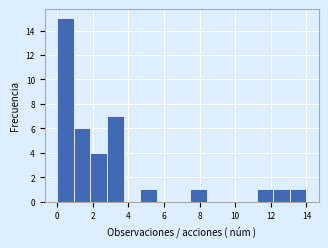

Reading left to right, transcribe this chart: for each bar, give the range it covers on the x-axis and its height. Neither the bar edges nor the heights are printed on the chart, so give them approximately, as read against the axes.

0.0 to 1.0: 15
1.0 to 1.8: 6
1.8 to 2.8: 4
2.8 to 3.8: 7
3.8 to 4.6: 0
4.6 to 5.6: 1
5.6 to 6.6: 0
6.6 to 7.4: 0
7.4 to 8.4: 1
8.4 to 9.4: 0
9.4 to 10.2: 0
10.2 to 11.2: 0
11.2 to 12.2: 1
12.2 to 13.0: 1
13.0 to 14.0: 1